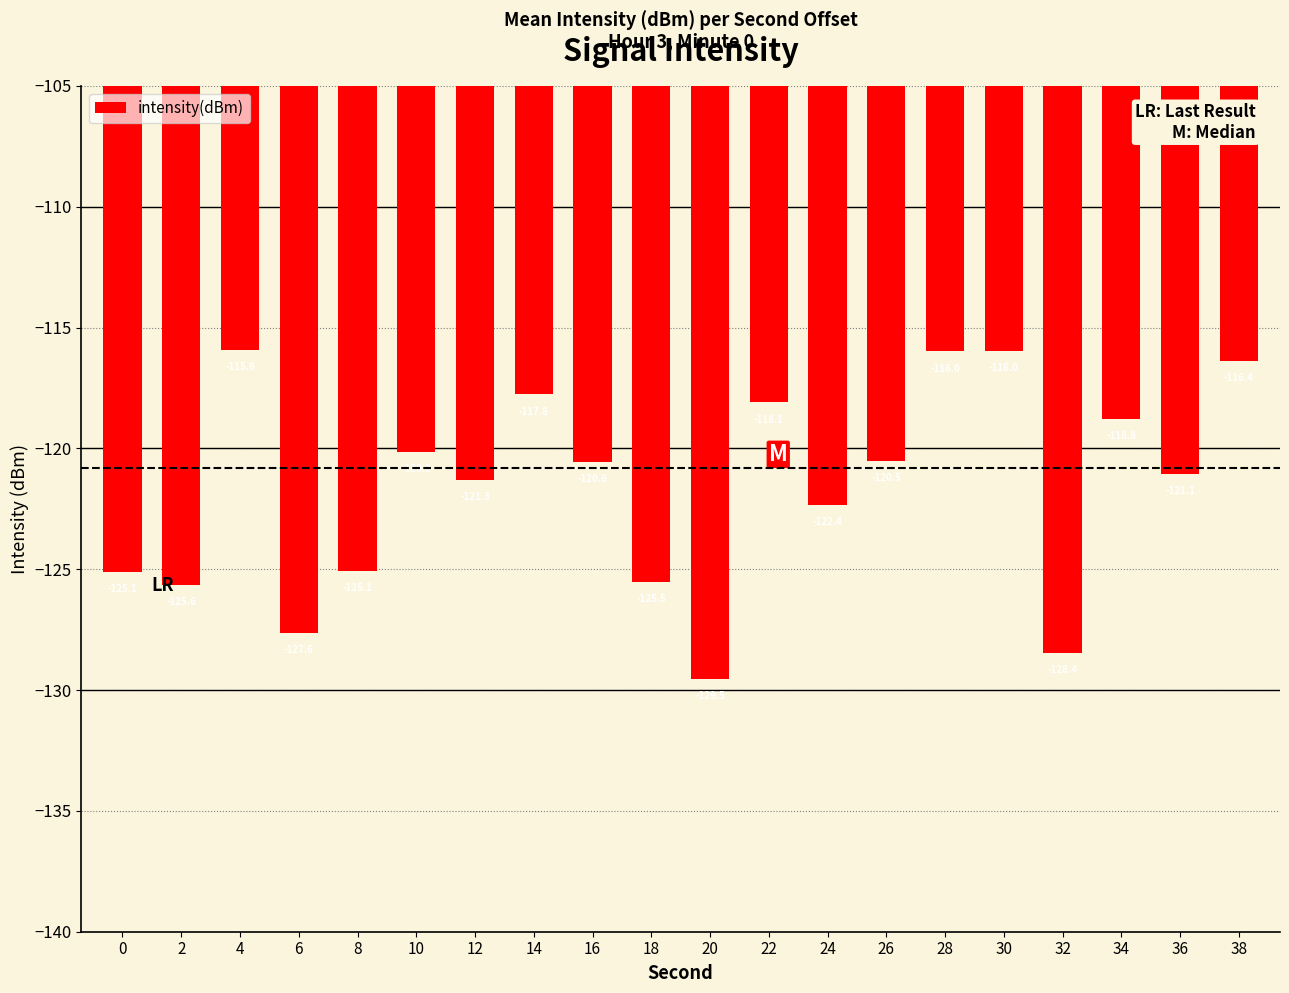

What is the difference between the second highest and minimum values?

13.6